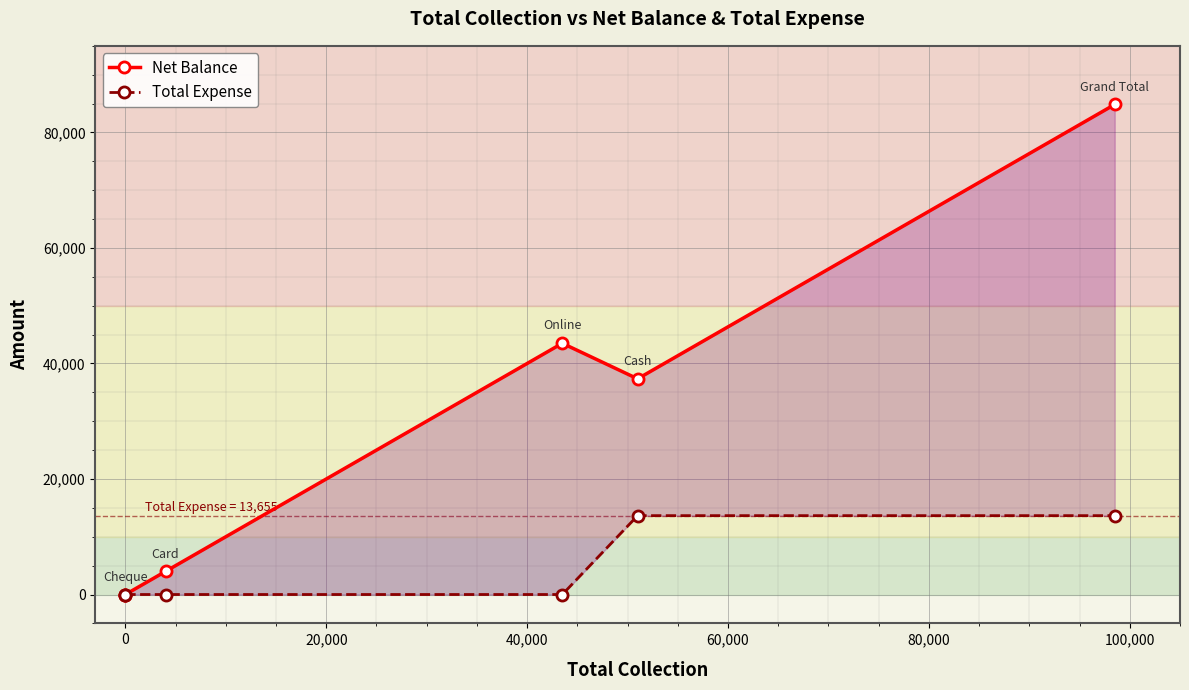

Rank the series by their average value, from lowest to highest.

Total Expense, Net Balance